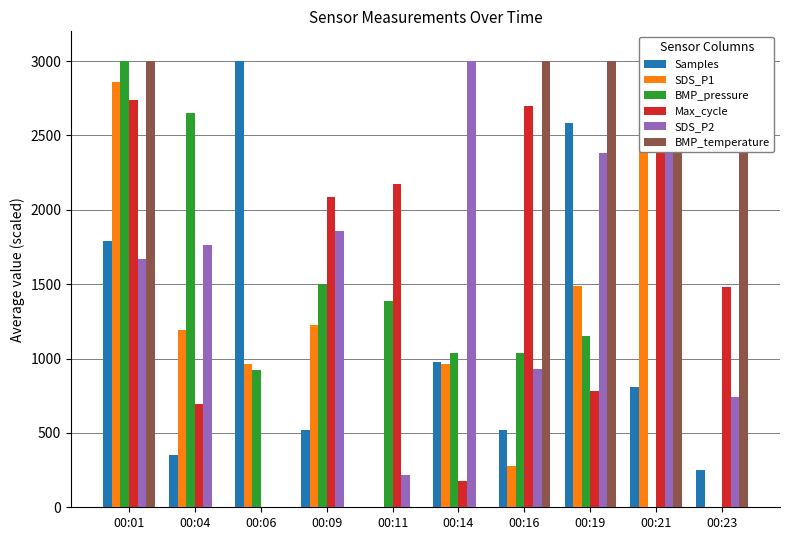

At 00:19, list the series in order from smallest to largest.

Max_cycle, BMP_pressure, SDS_P1, SDS_P2, Samples, BMP_temperature